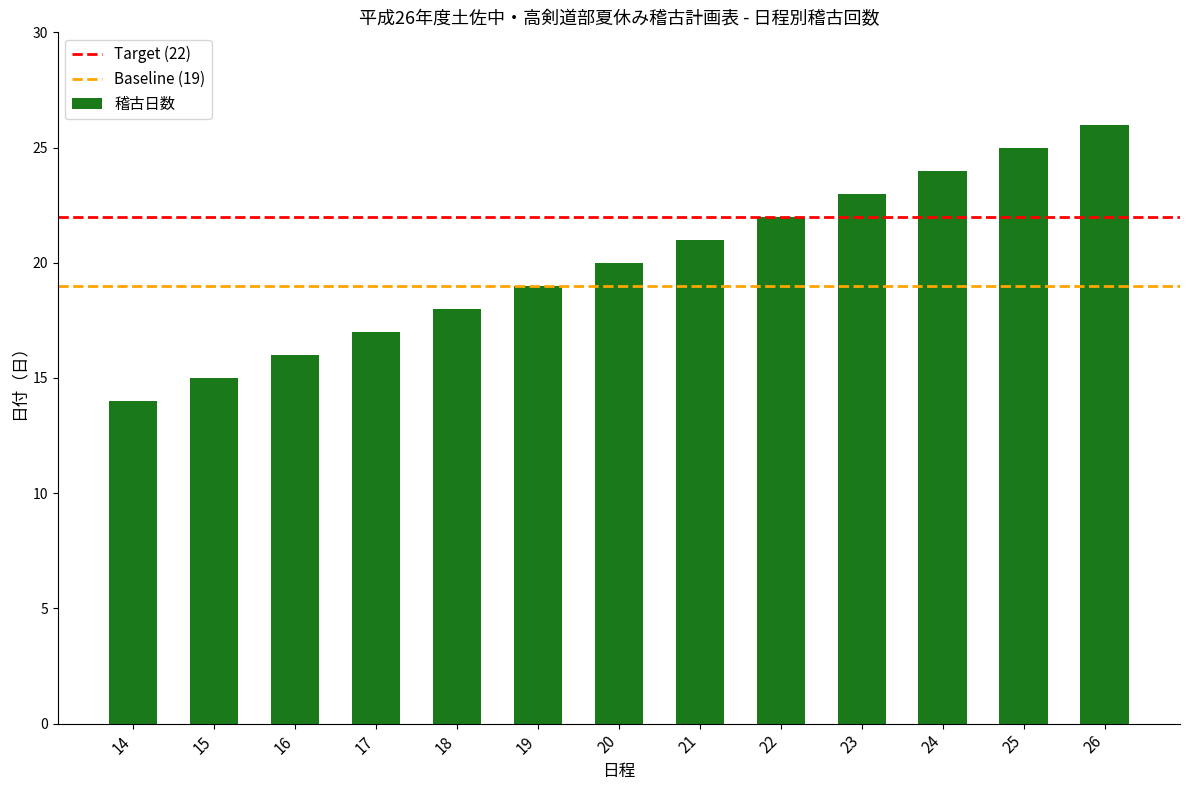

What is the difference between the values at 23 and 24?

1